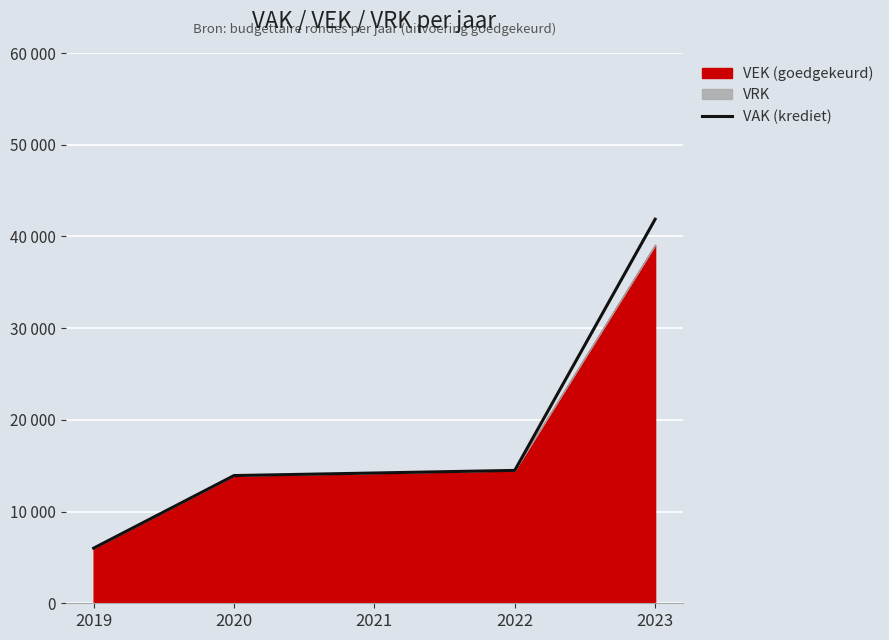

What is the difference between the values at 2023 and 2021?

27669